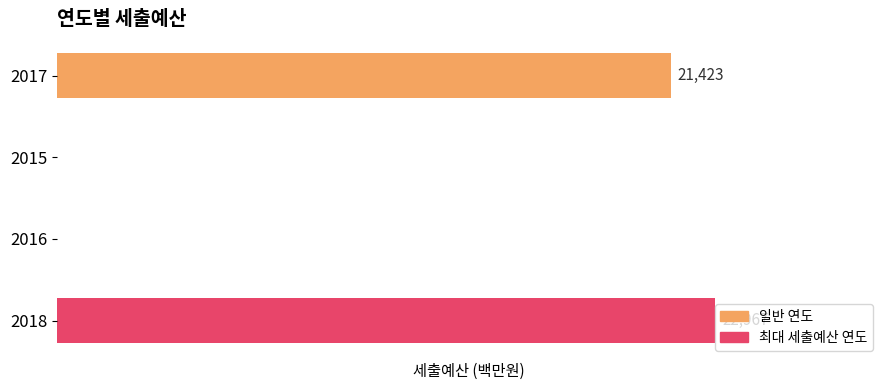

Count the number of values greater than 21423.

1